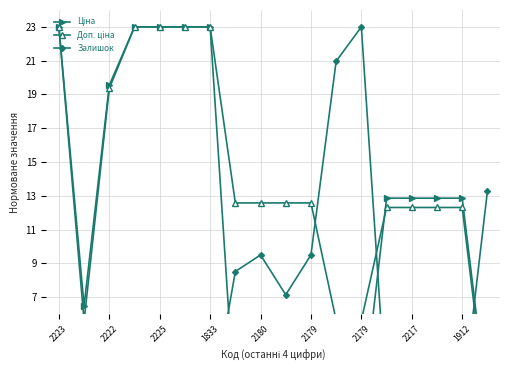

What is the spread (max minus min) of values at 13?

12.3